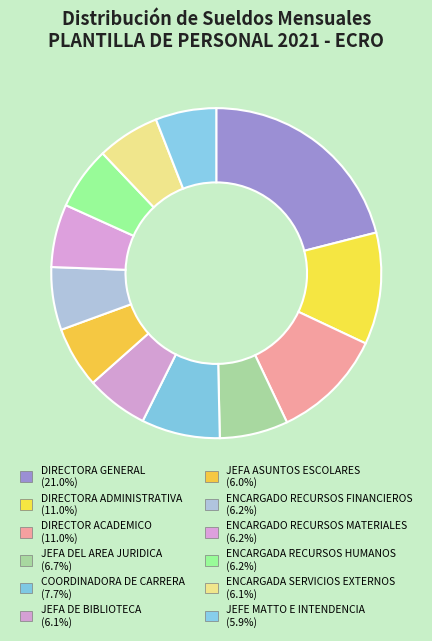

To the nearest percent, what is the difference between the JEFA DEL AREA JURIDICA and DIRECTORA ADMINISTRATIVA slice percentages?

4%